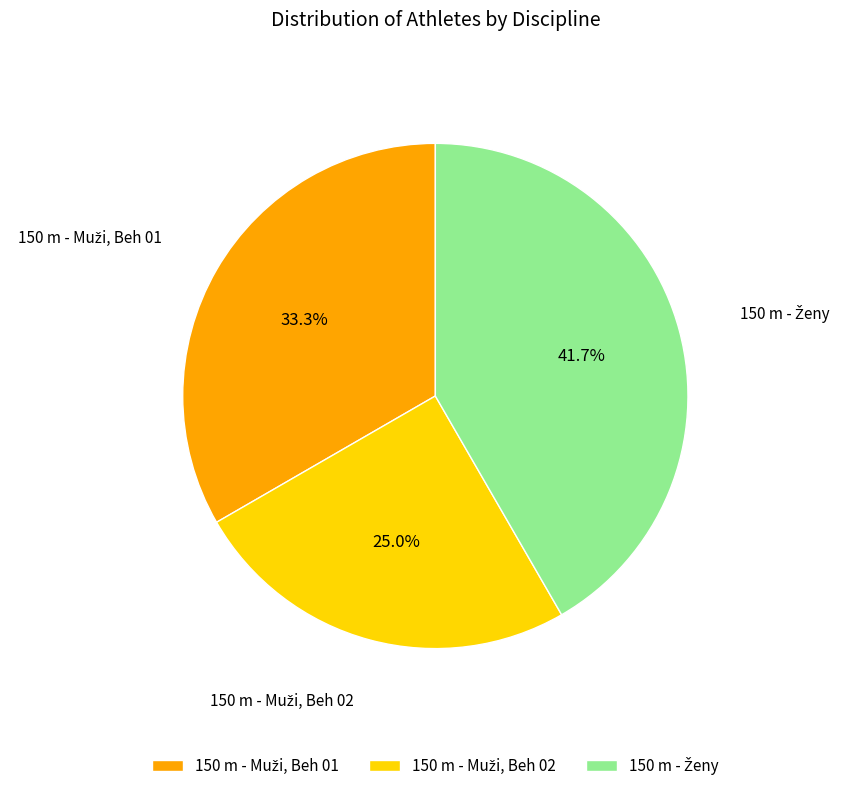

Does any single category account for the majority?

No